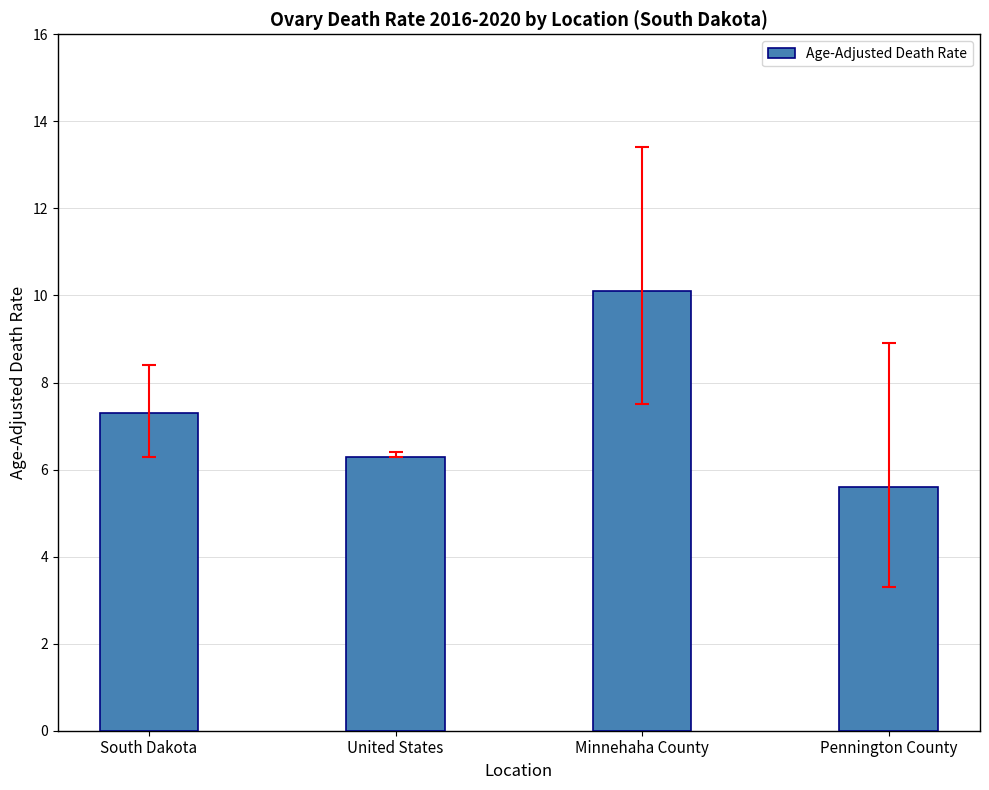

Rank the categories by value from highest to lowest.

Minnehaha County, South Dakota, United States, Pennington County